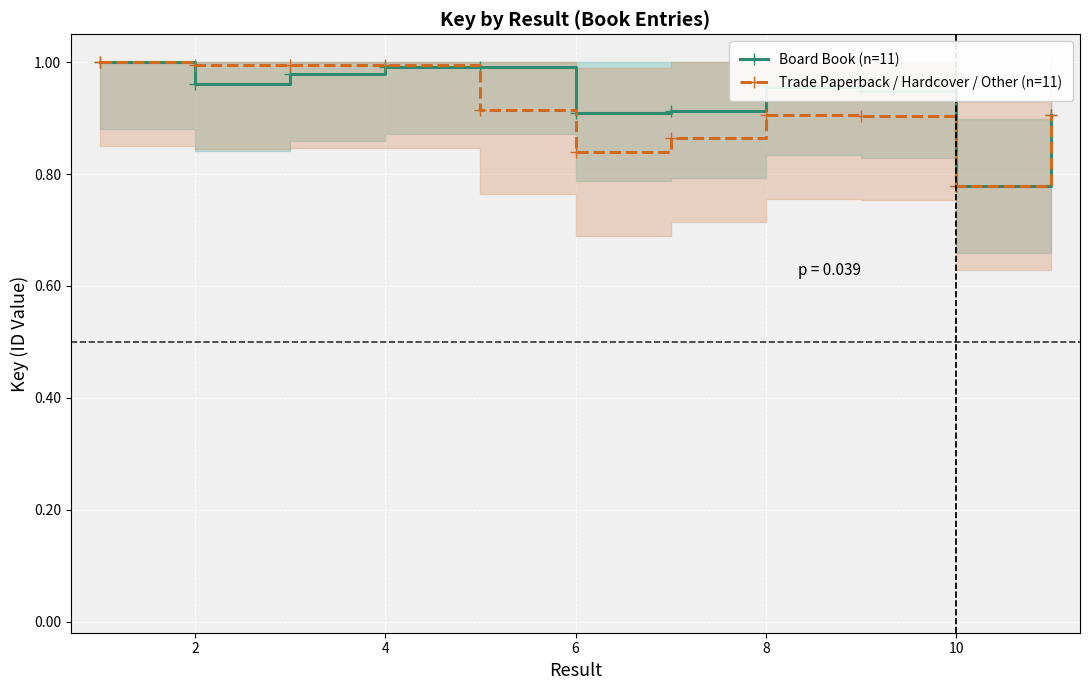

What is the total value across all series at 10?

1.7